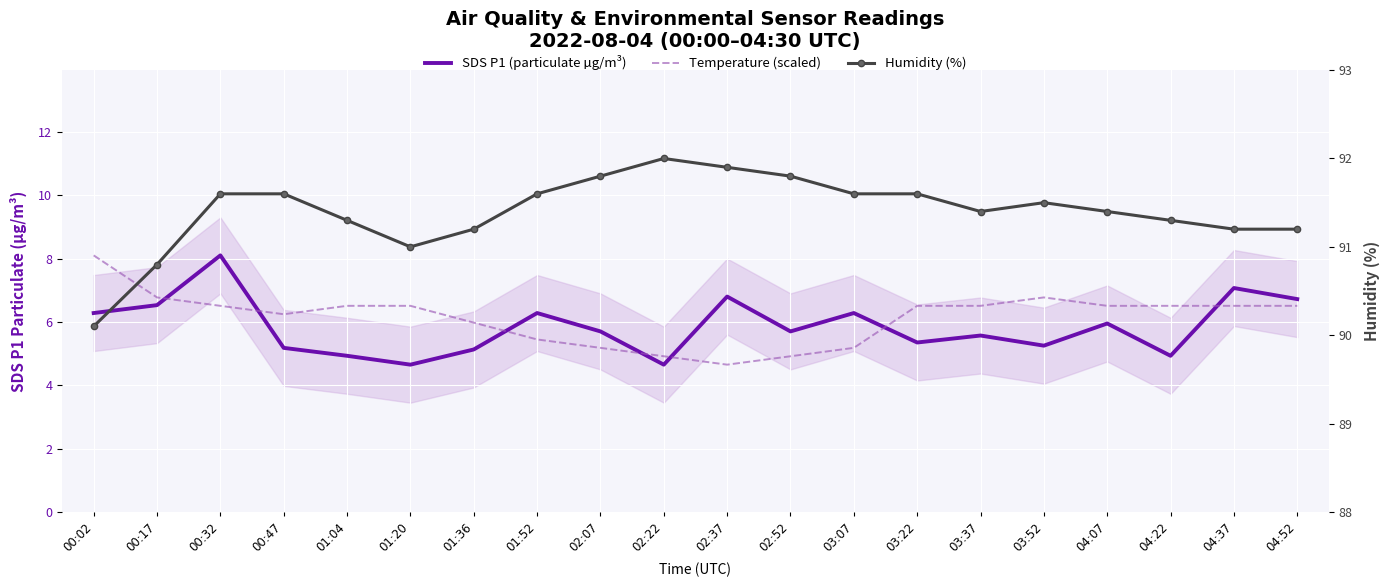

What are all the series names shown in the legend?

SDS P1 (particulate µg/m³), Temperature (scaled), Humidity (%)